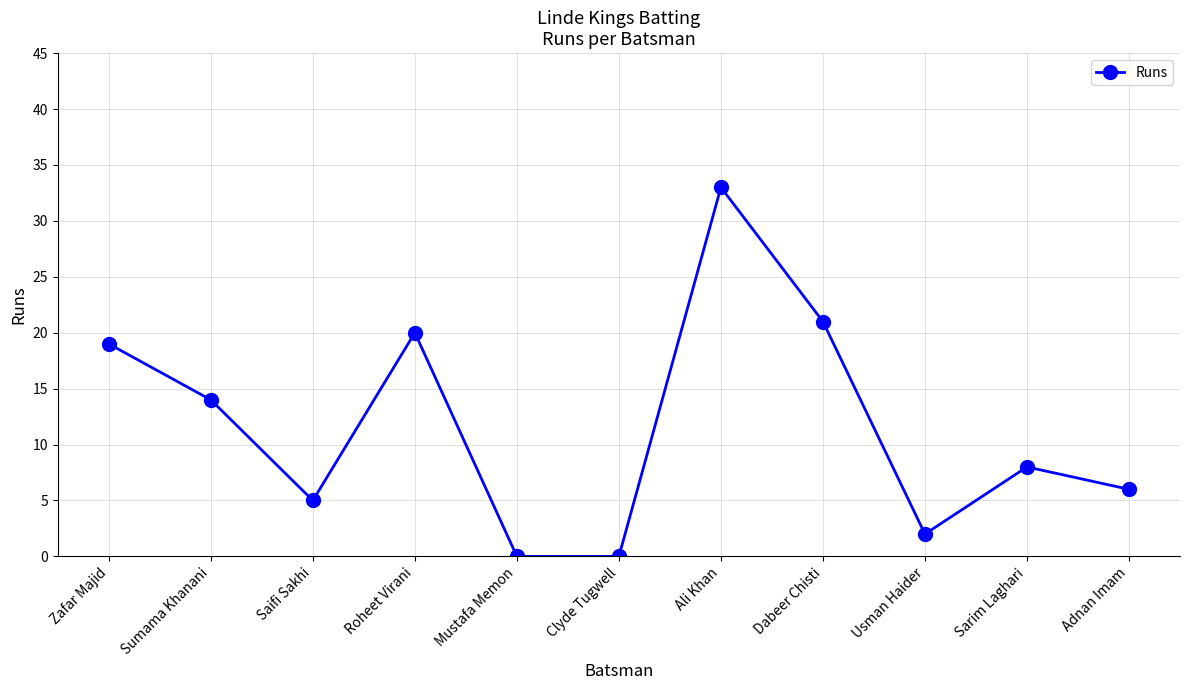

At which category does the data reach its first local valley?

Saifi Sakhi